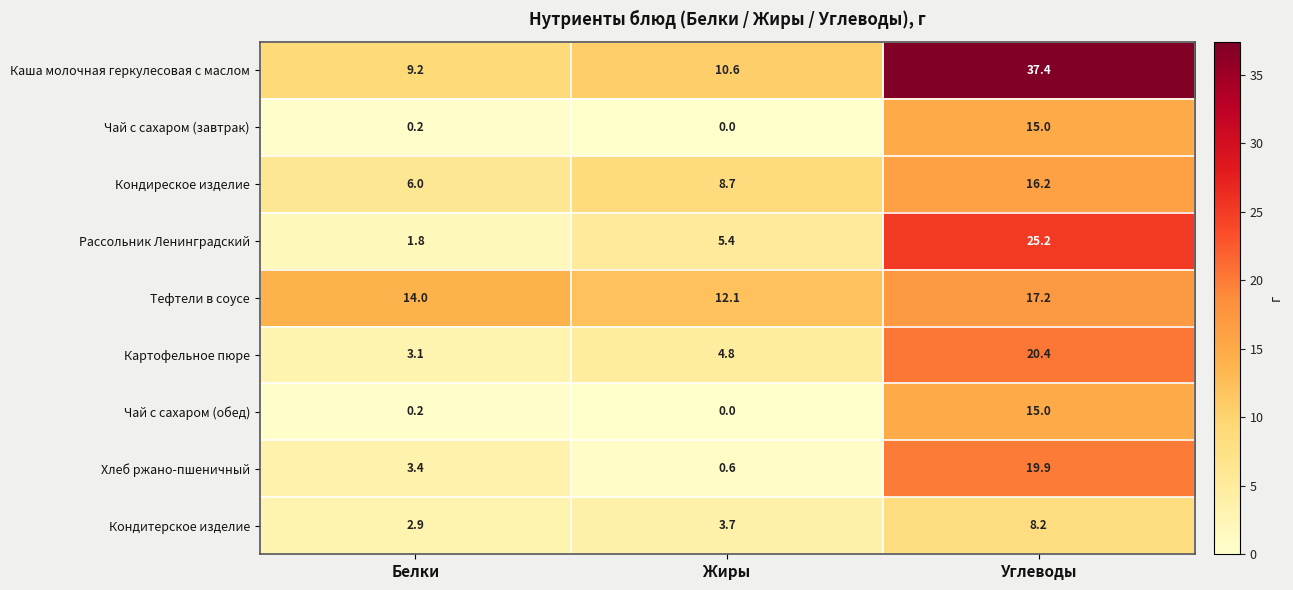

At which category is the sum across all series the highest?

Углеводы